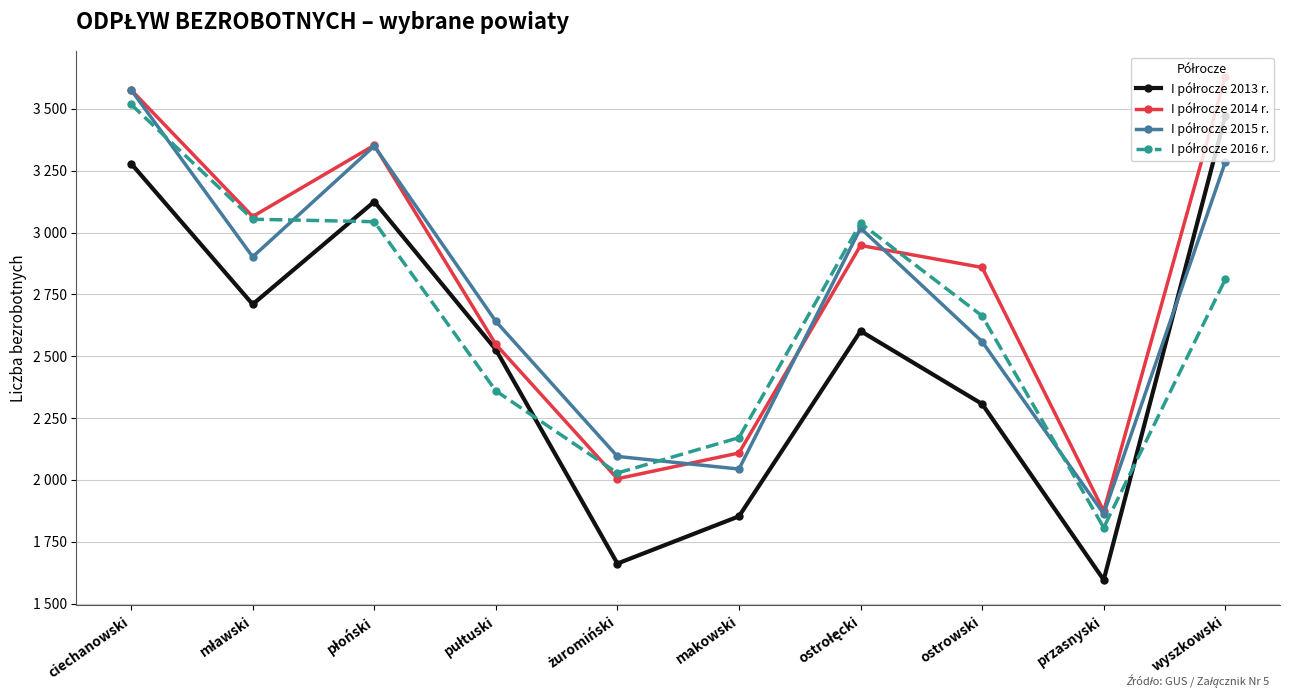

How many distinct data groups are displayed?

4